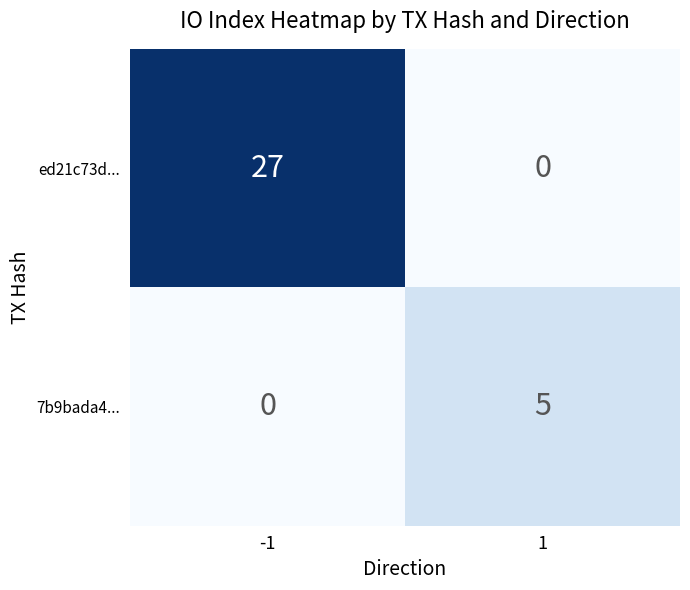

What is the total value across all series at -1?

27